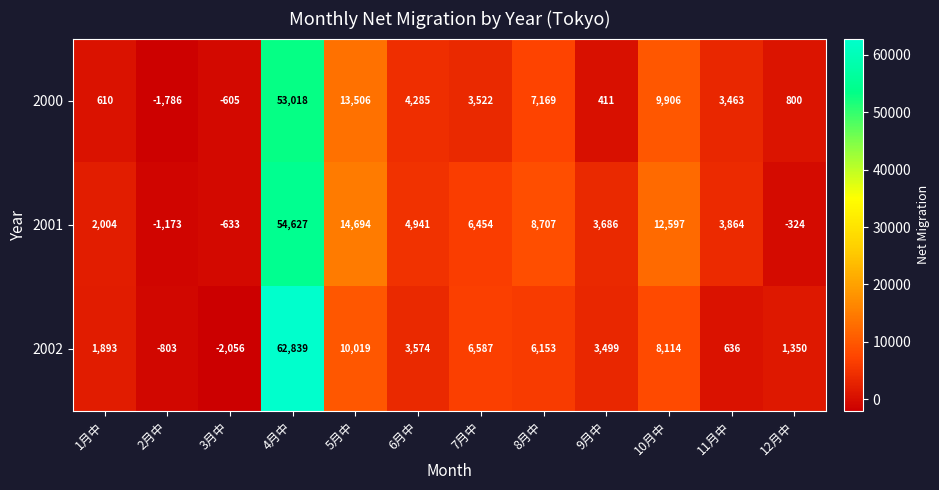

What is the minimum value shown in the chart?

-2056